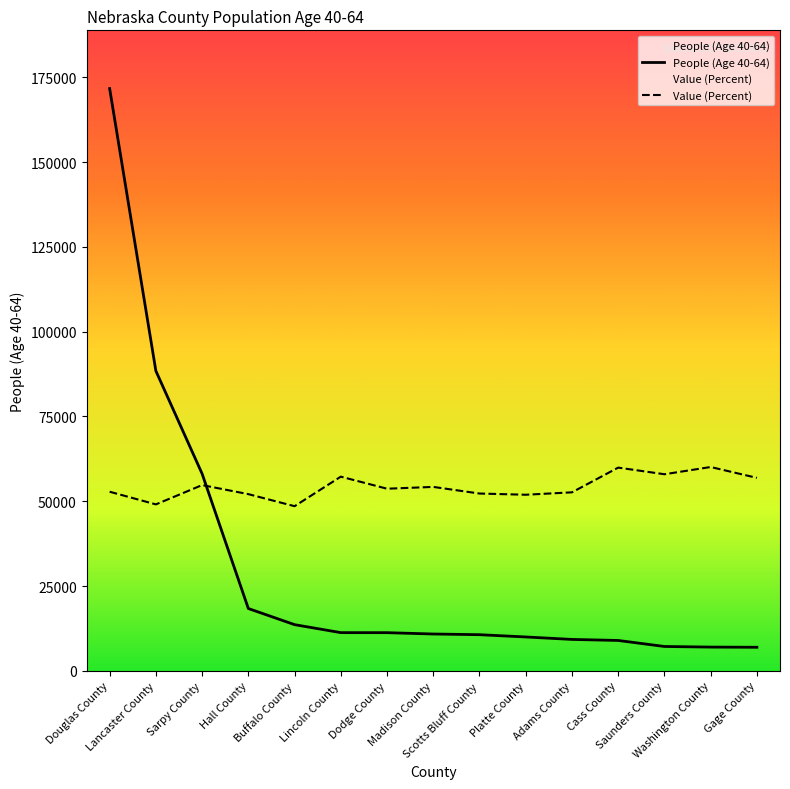

True or false: Value (Percent) has more than 1 points higher than both neighbors.

True